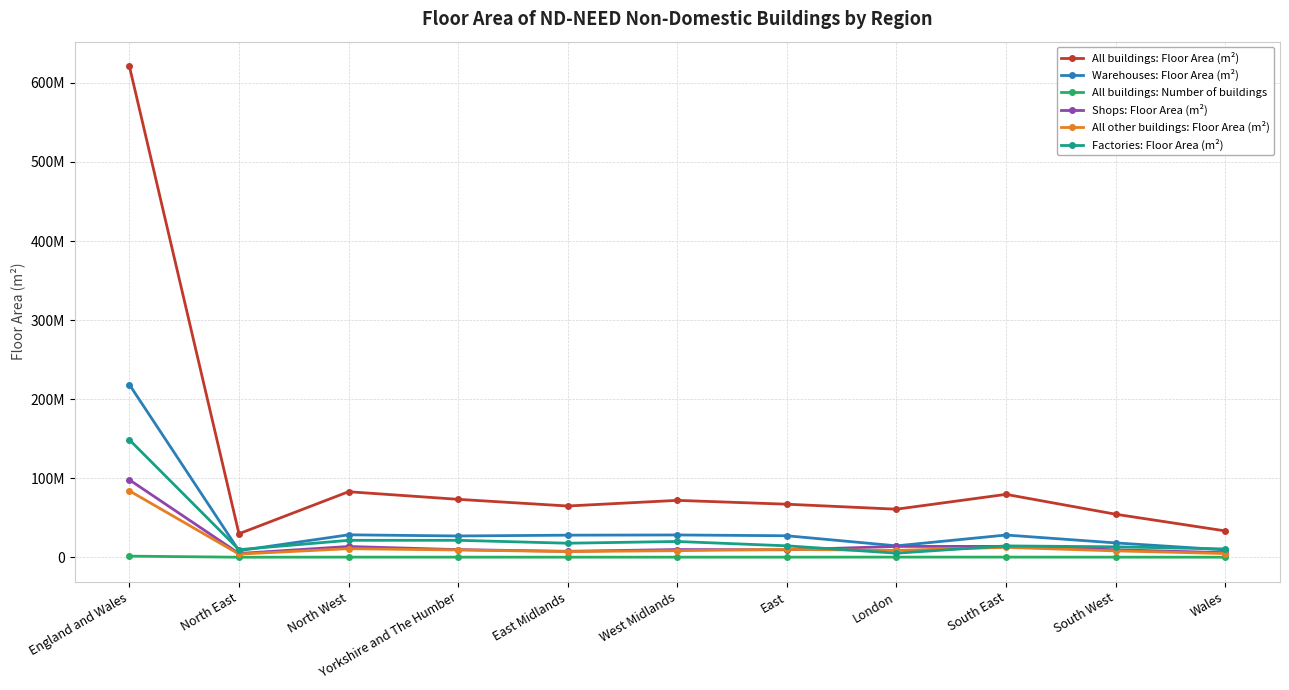

What is the difference between the second highest and minimum values in the Shops: Floor Area (m²) series?

8976000